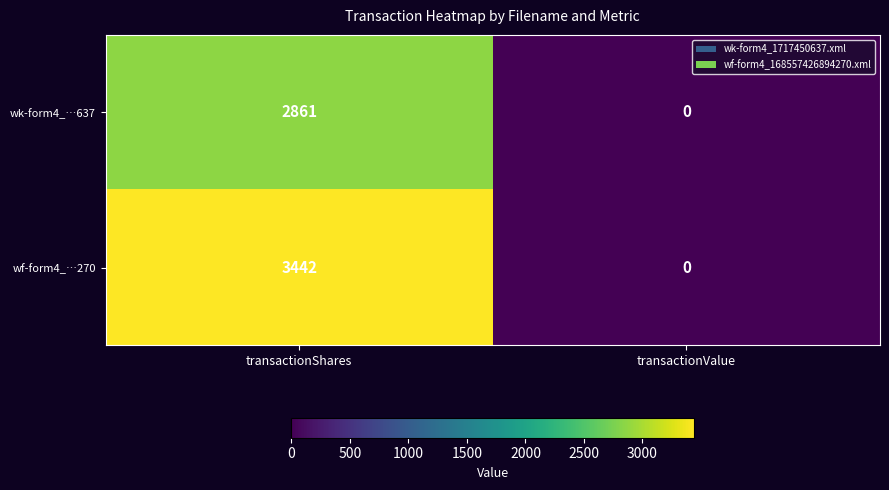

Reading right to left, transcribe all the data shown in this chart.

wk-form4_…637: transactionValue=0	transactionShares=2861
wf-form4_…270: transactionValue=0	transactionShares=3442